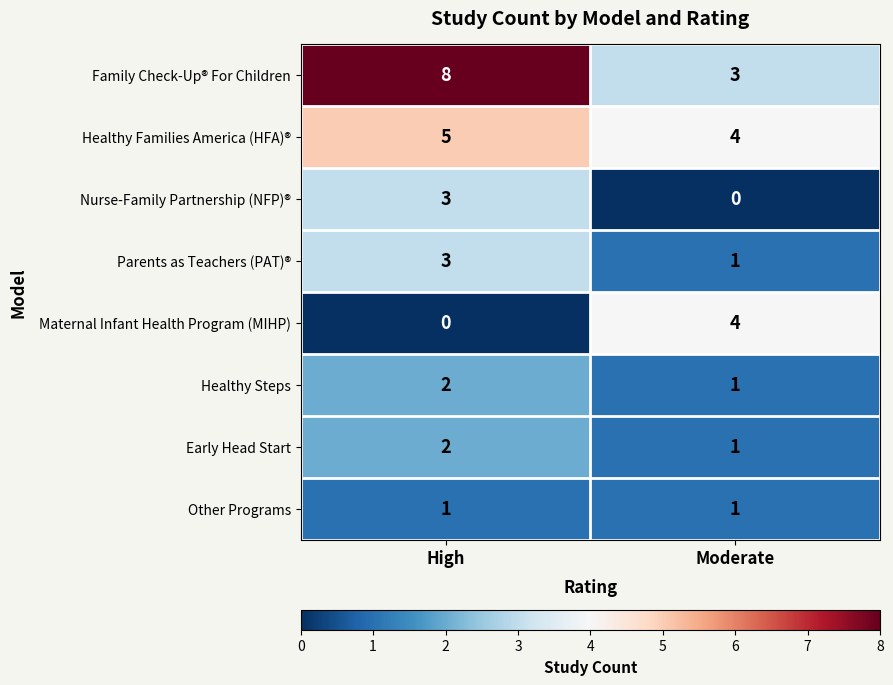

What is the spread (max minus min) of values at High?

8